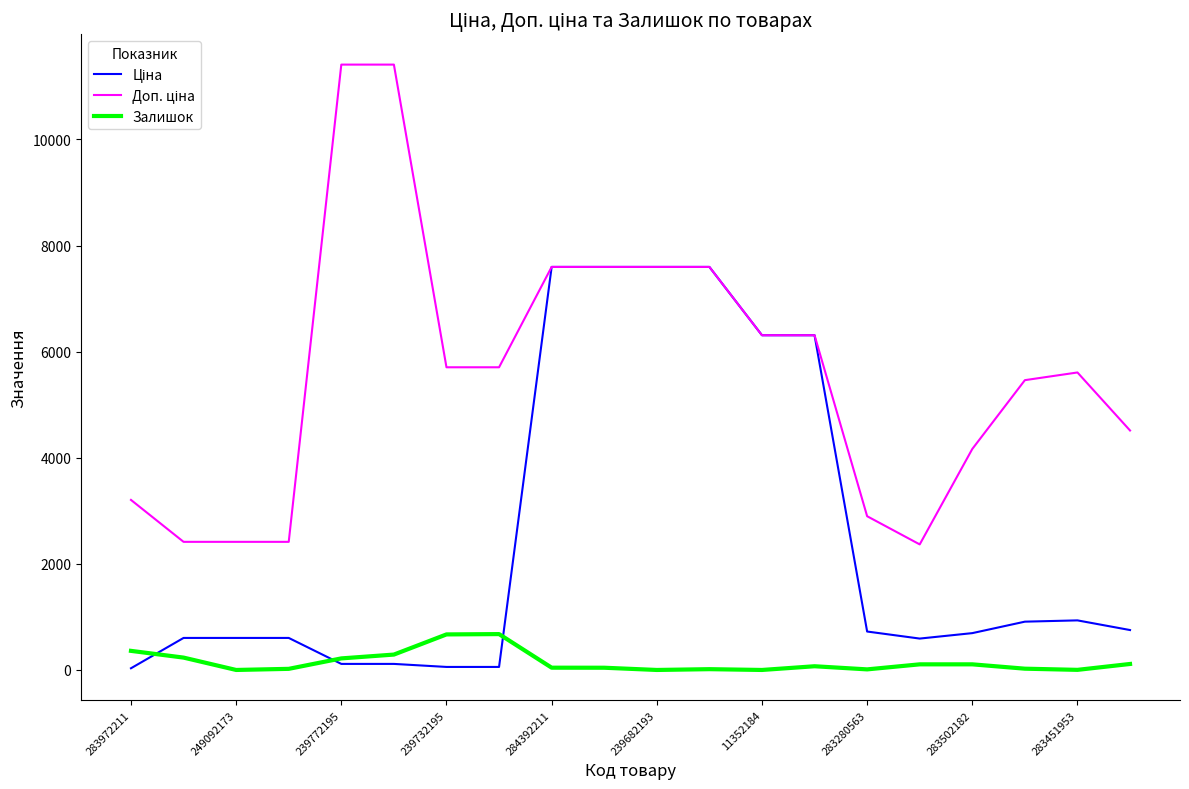

True or false: Ціна and Доп. ціна cross at least once.

False